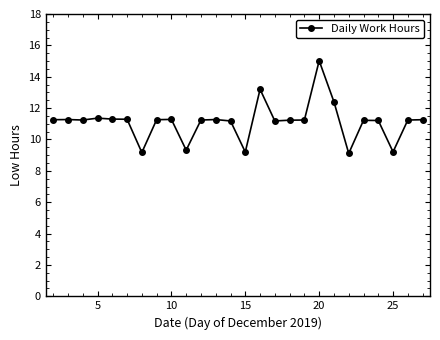

What is the value of the 24th point from the left?

9.2